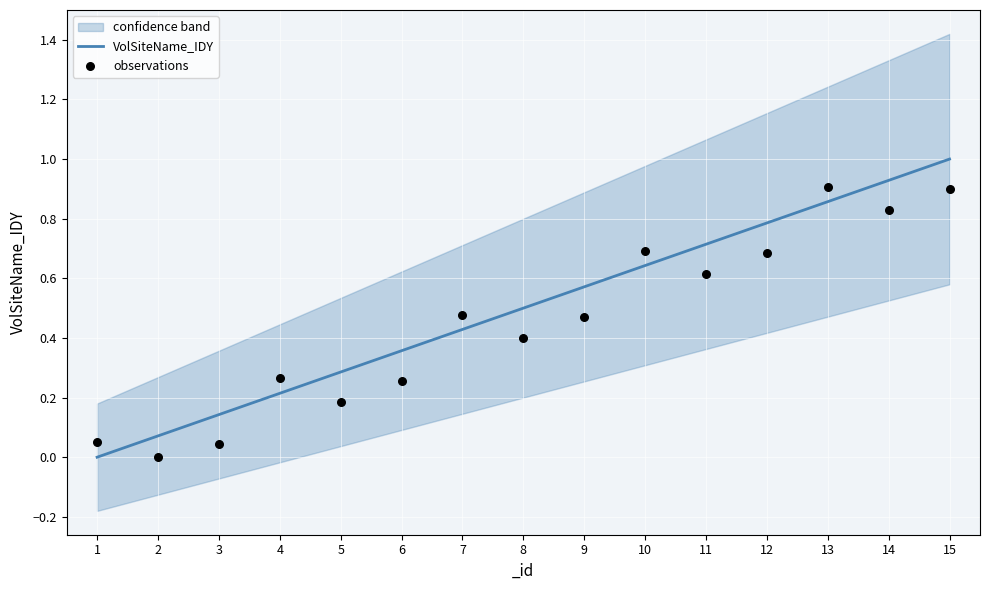

At which category is the sum across all series the highest?

15